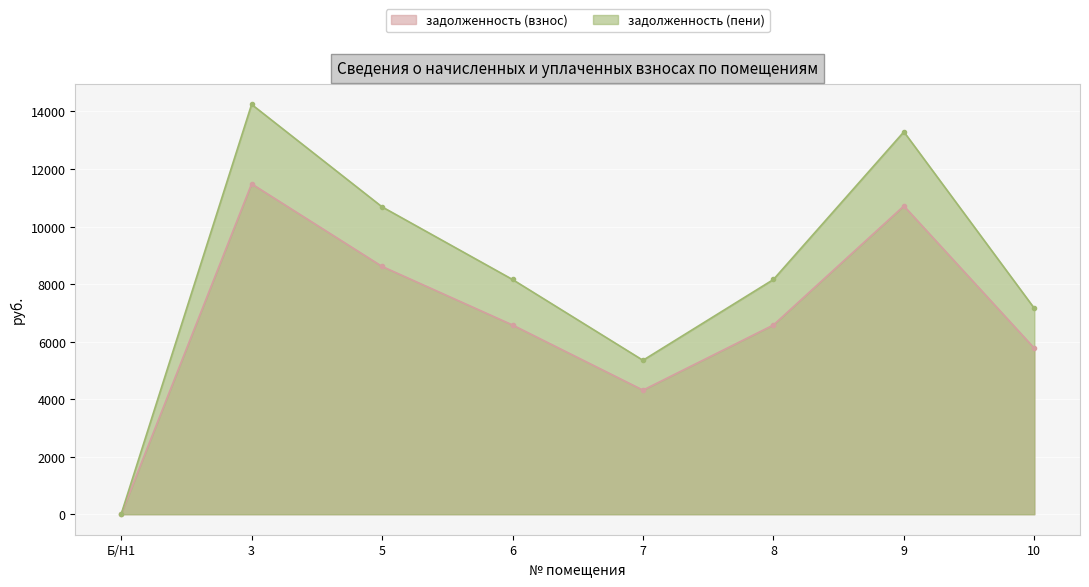

What is the difference between the second highest and minimum values in the задолженность (взнос) series?

10716.6